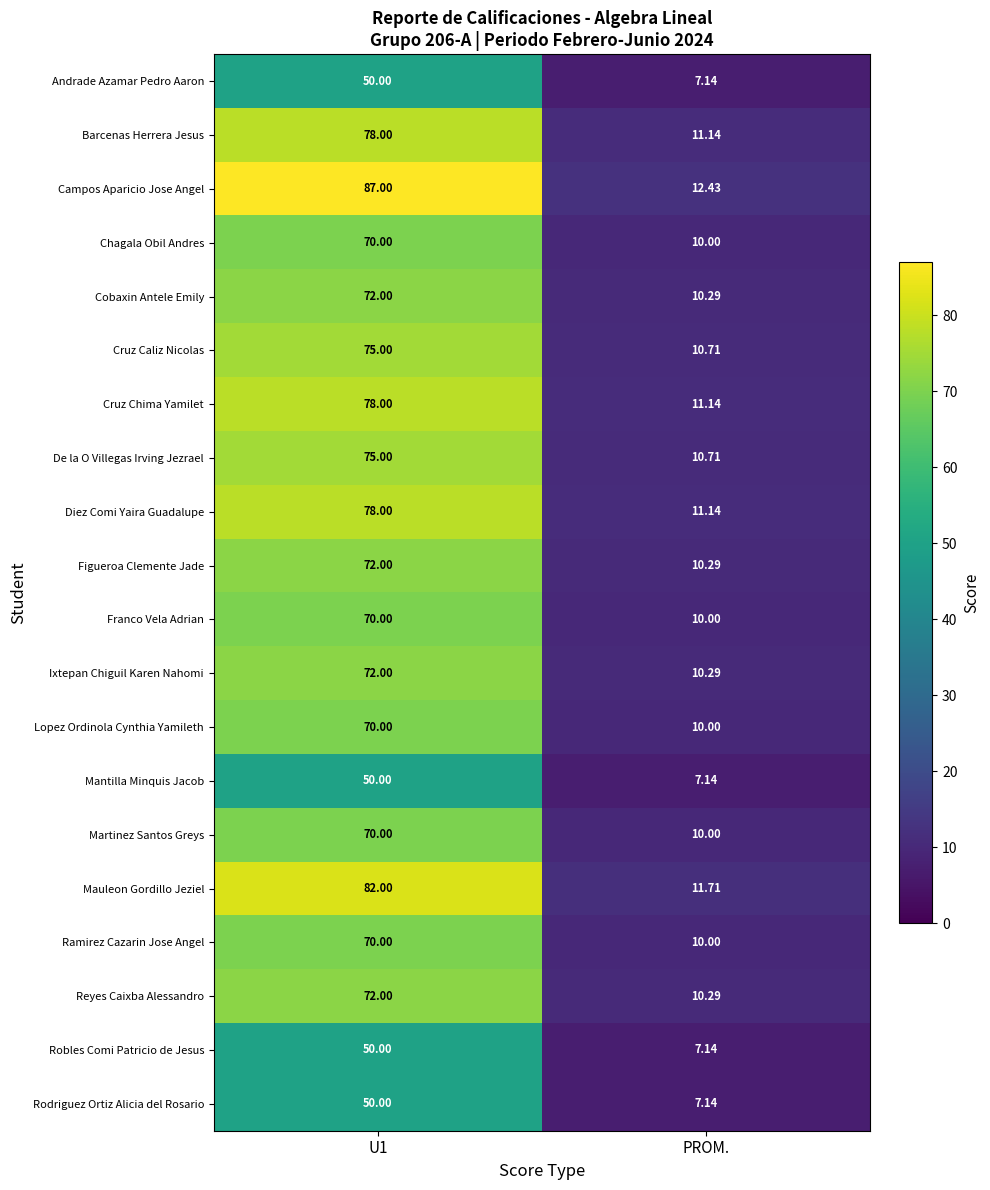

Which series has the largest total across all categories?

Campos Aparicio Jose Angel